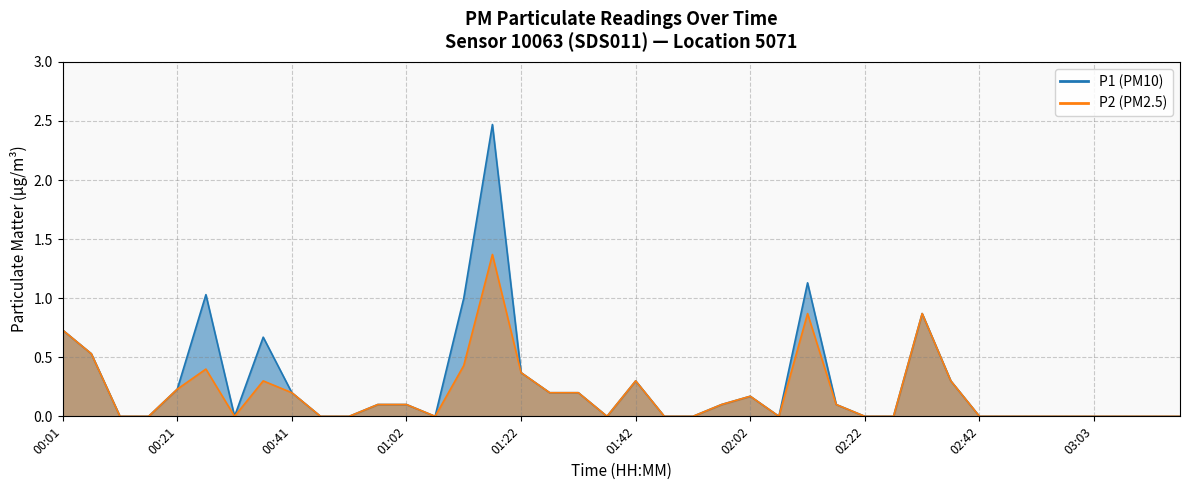

Which category has the highest value in the P1 series?

01:17